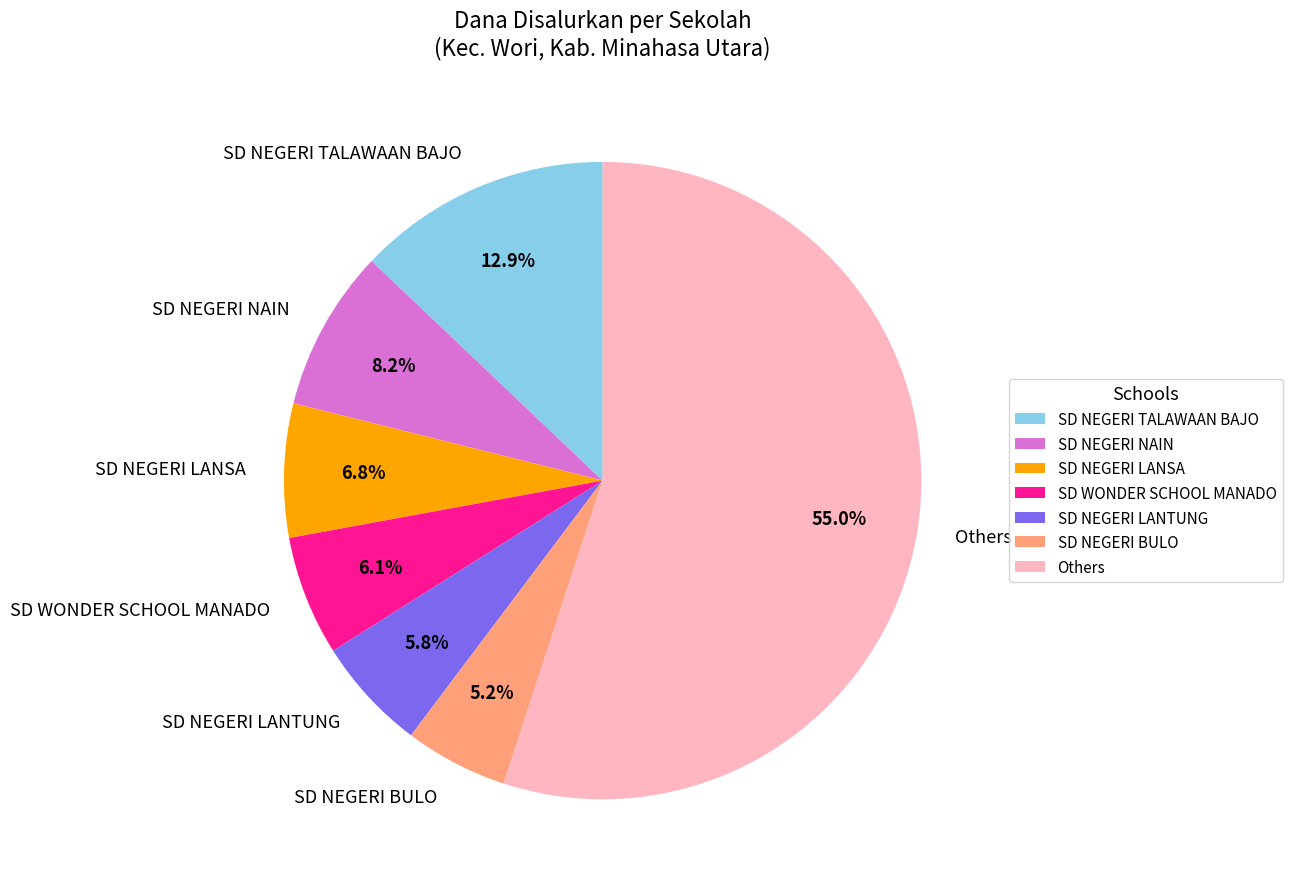

What percentage do SD NEGERI LANTUNG and SD NEGERI LANSA together represent?

12.6%